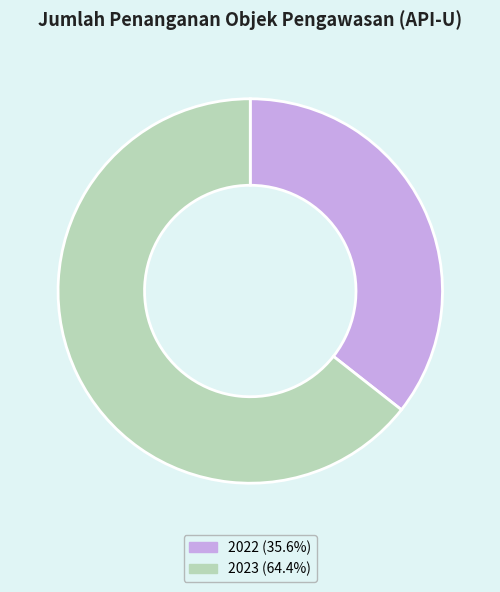

Does 2023 (64.4%) represent more than half of the total?

Yes